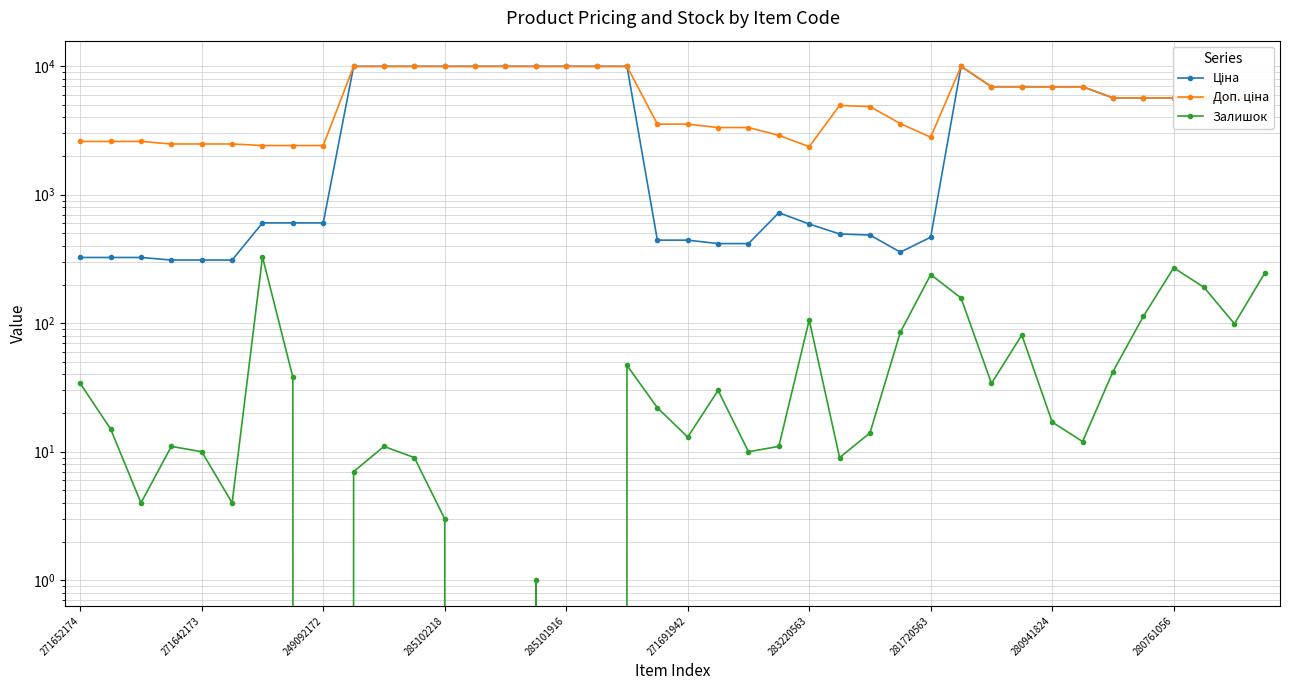

What is the difference between the maximum and second lowest values in the Ціна series?

9664.7